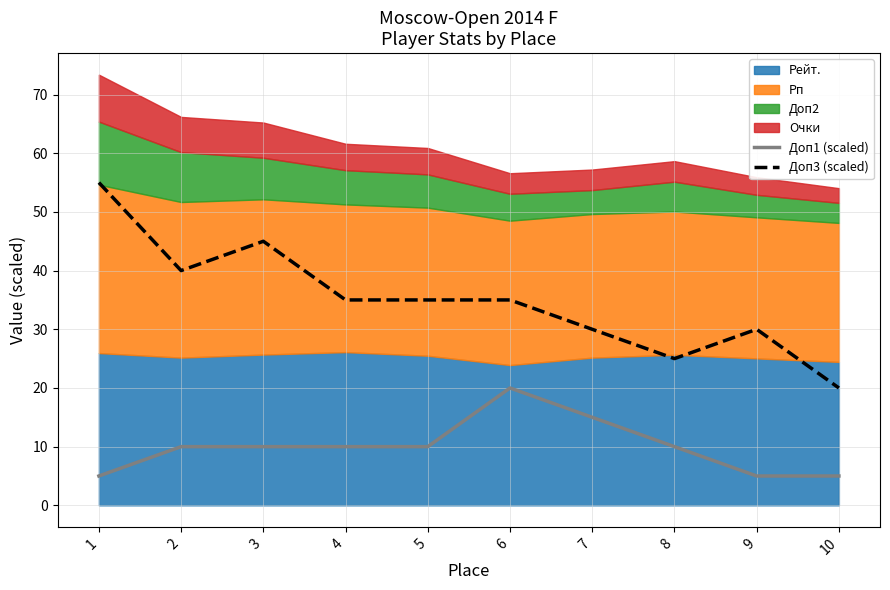

True or false: Доп3 (scaled) and Доп1 (scaled) intersect in this chart.

False